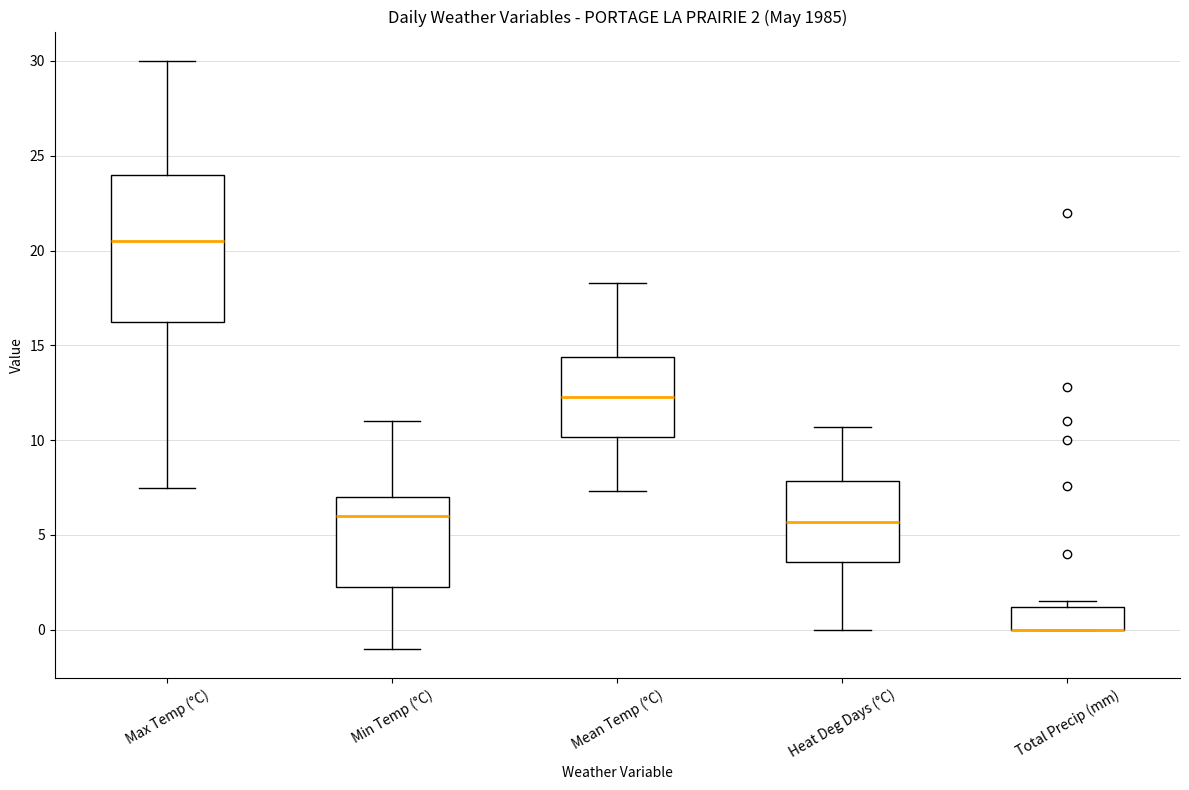

Which box is the tallest, from its lower edge to its upper edge?

Max Temp (°C)